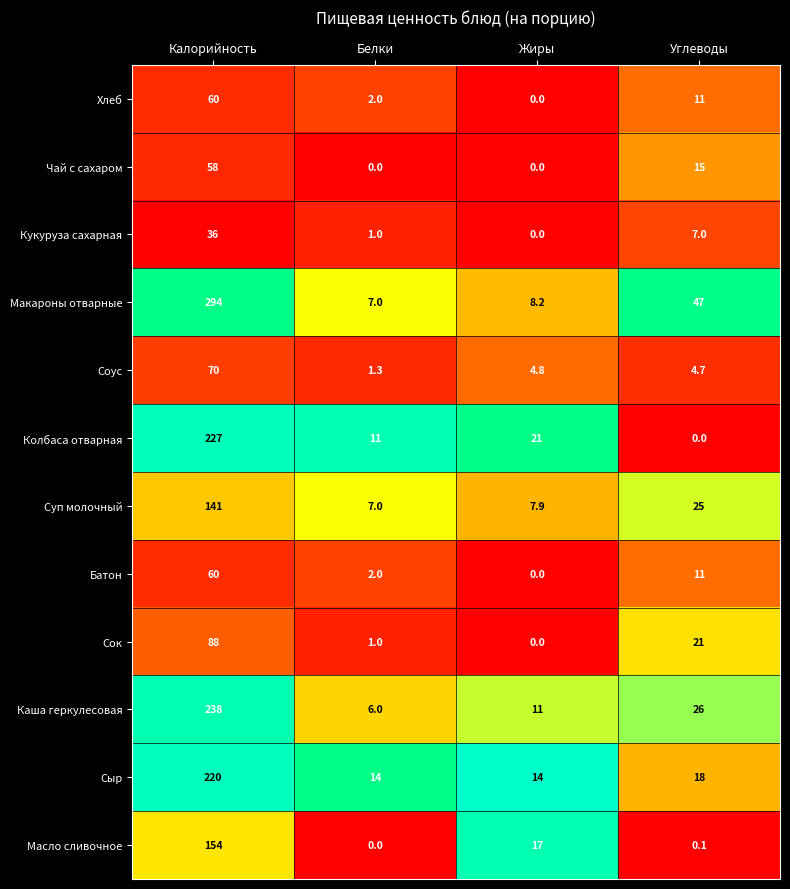

List the labels in order of Каша геркулесовая value, largest first.

Калорийность, Углеводы, Жиры, Белки